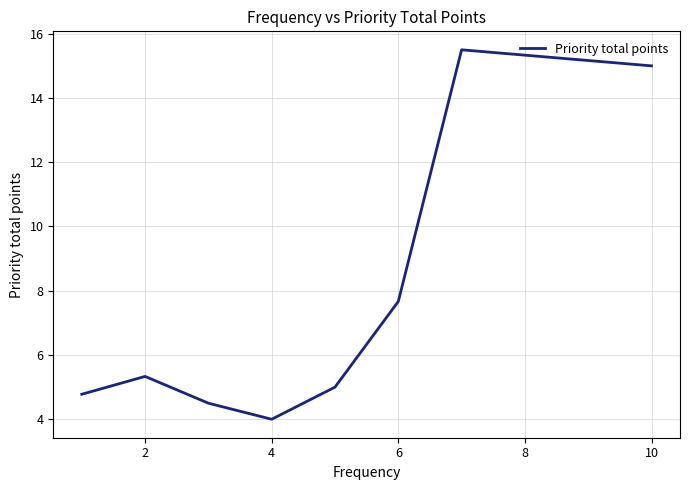

What is the average value?

7.7